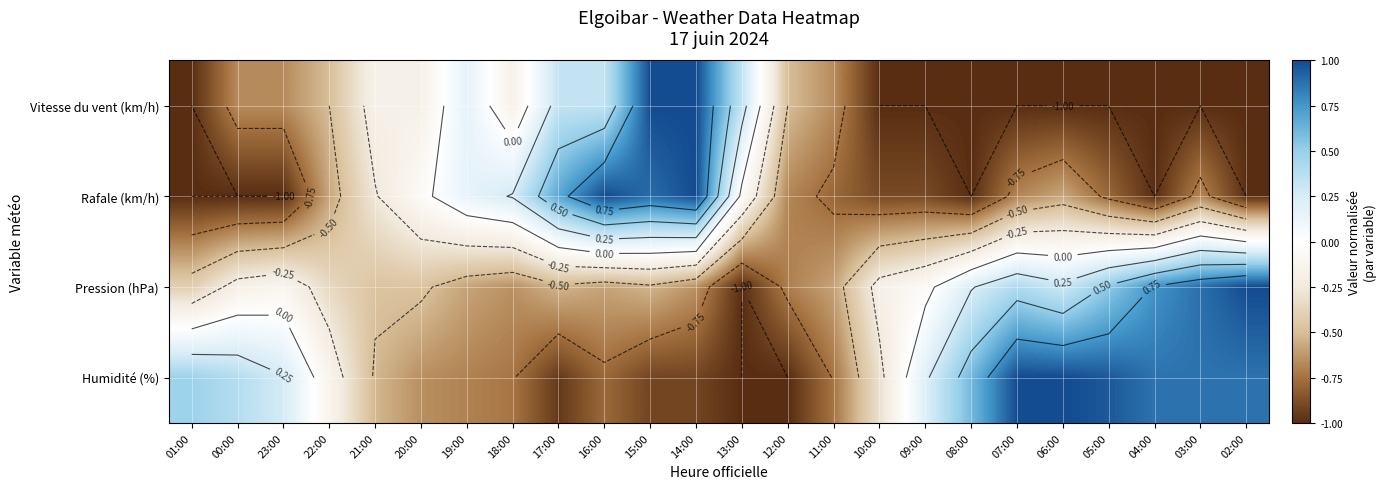

At which label does Vitesse du vent (km/h) first exceed 0?

19:00